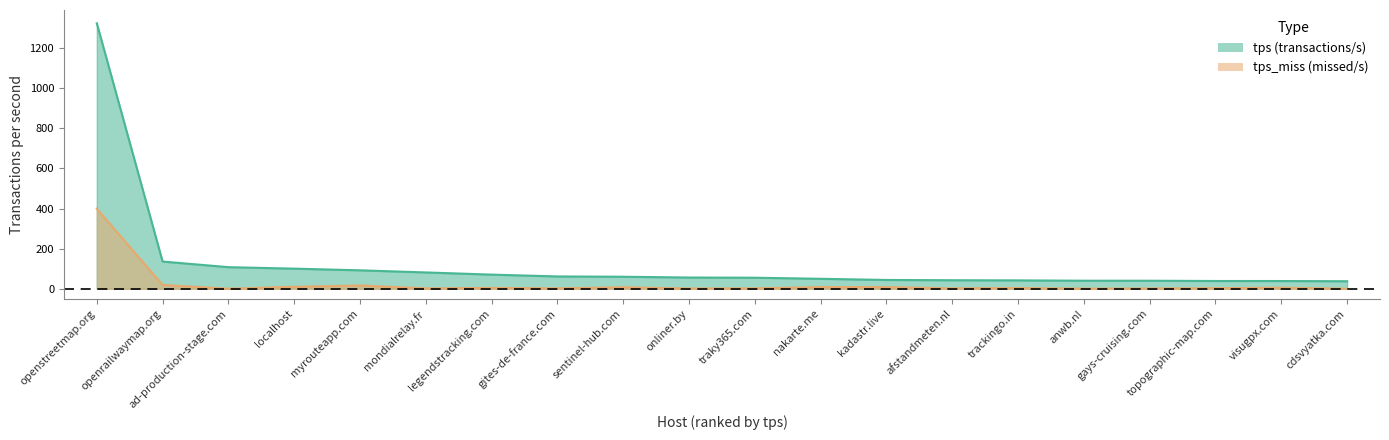

True or false: tps_miss and tps intersect in this chart.

False